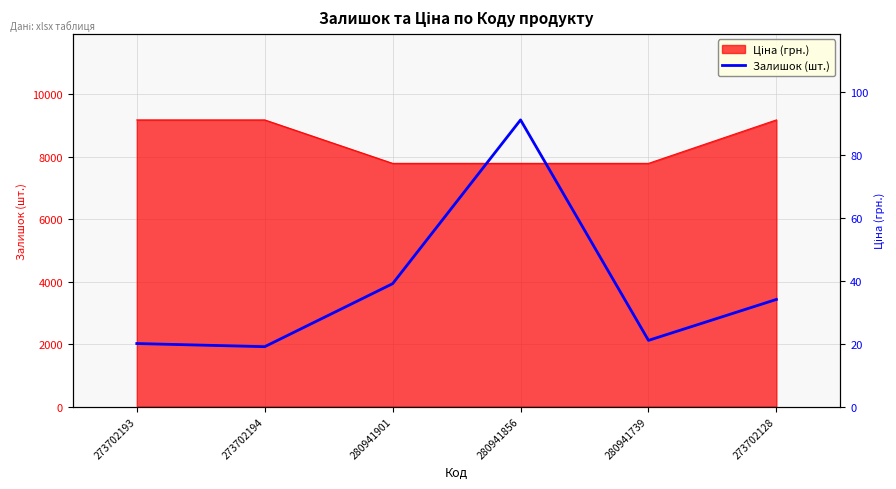

At which category does the data reach its first local valley?

273702194